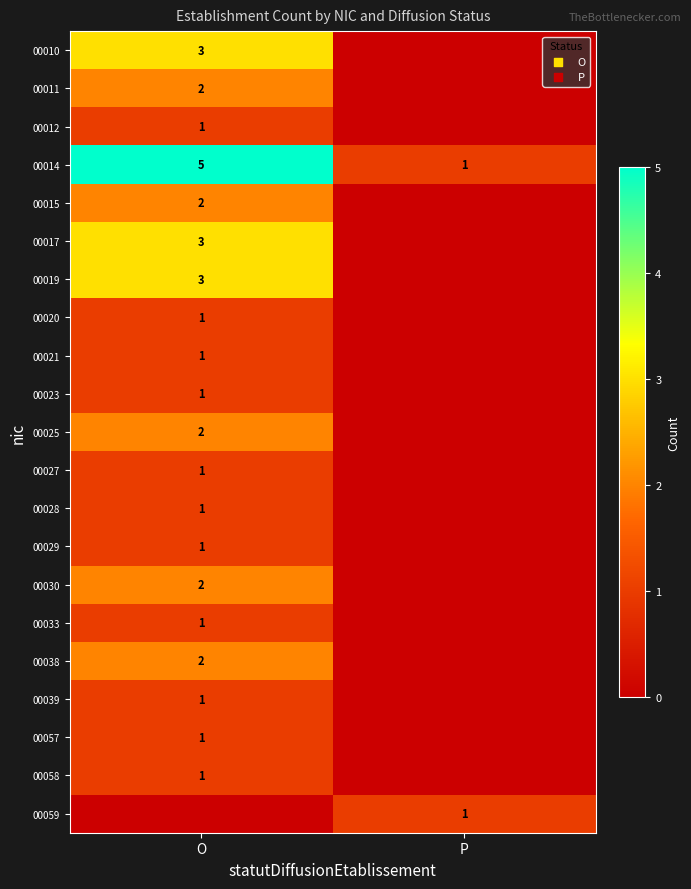

What is the spread (max minus min) of values at O?

5